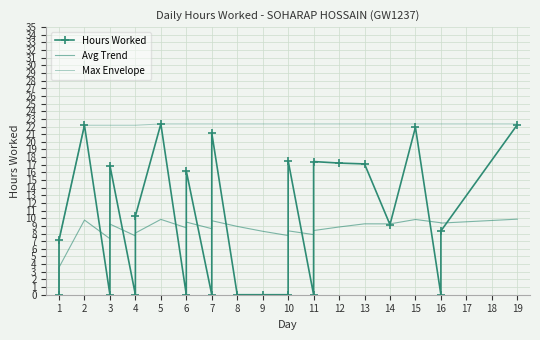

True or false: Max Envelope has more than 1 points higher than both neighbors.

False